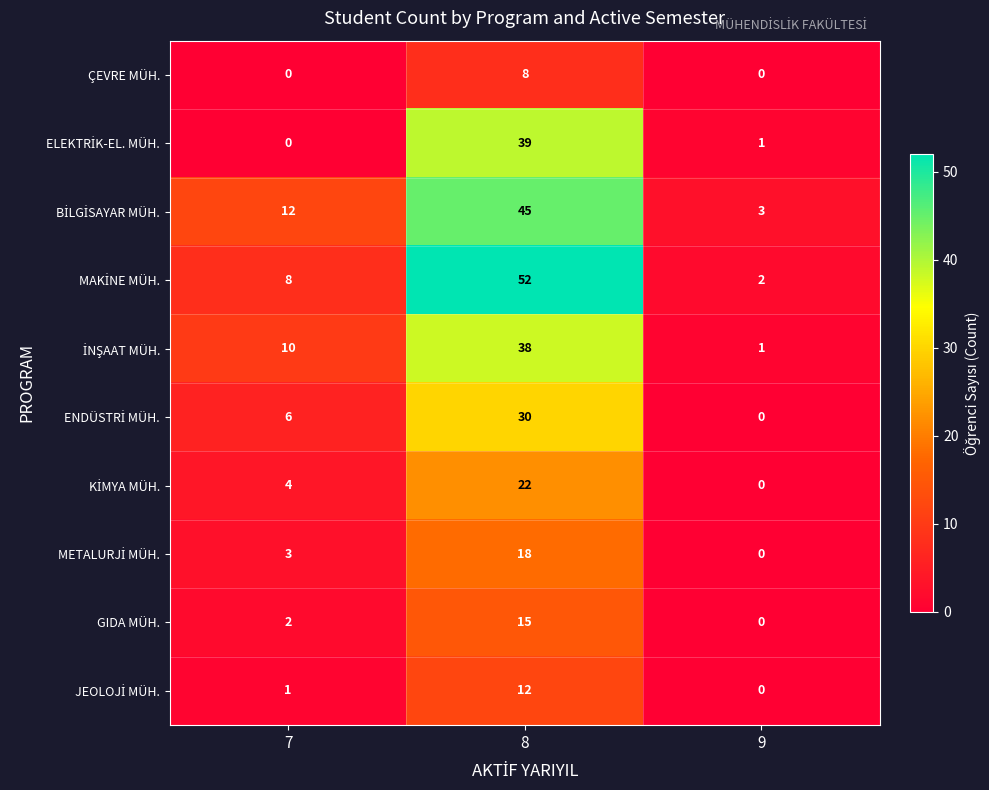

The ÇEVRE MÜH. series shows 0 at 9. True or false?

True